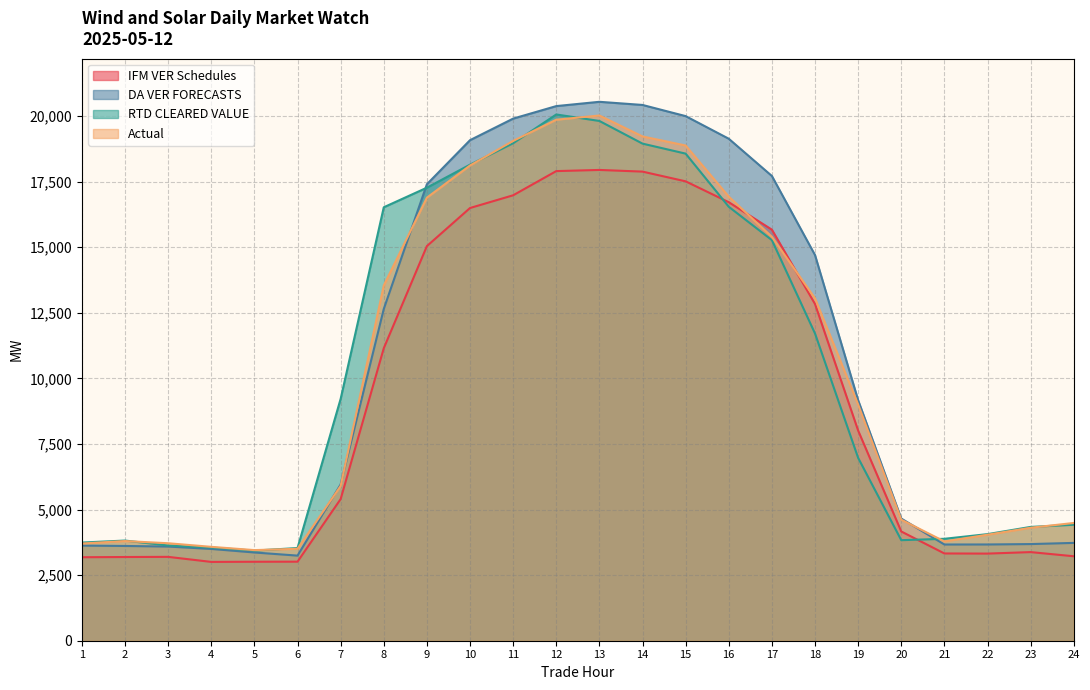

Which category has the highest value across all series?

13